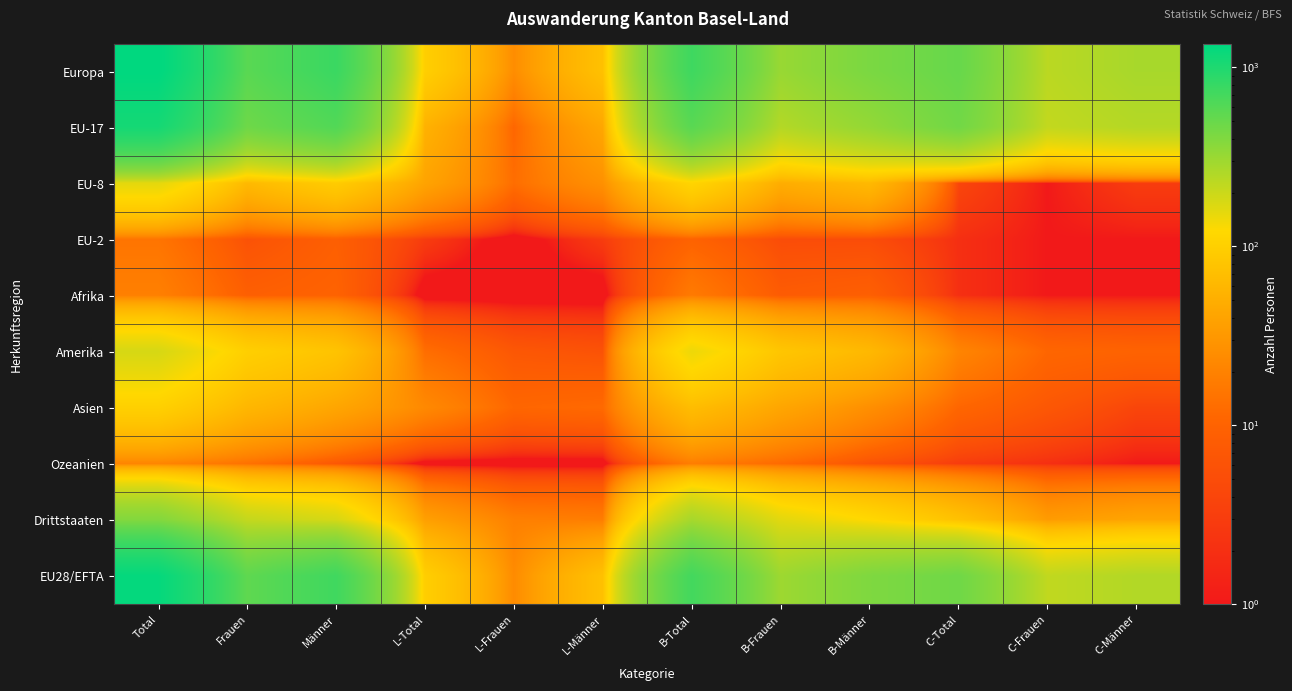

How many data points does each series have?

12